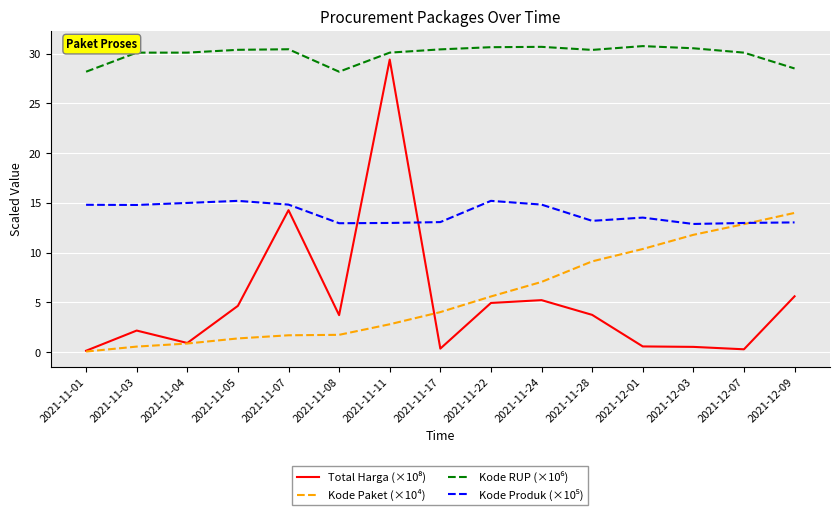

At which category is the sum across all series the highest?

2021-11-11